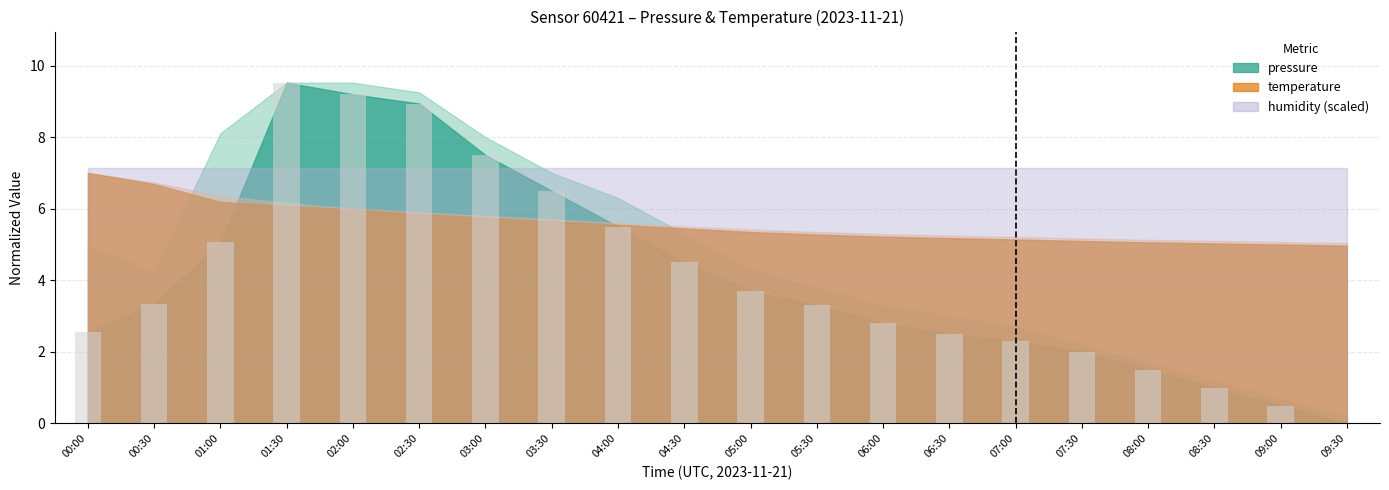

Is it true that the value at 02:00 is 5.7?

False